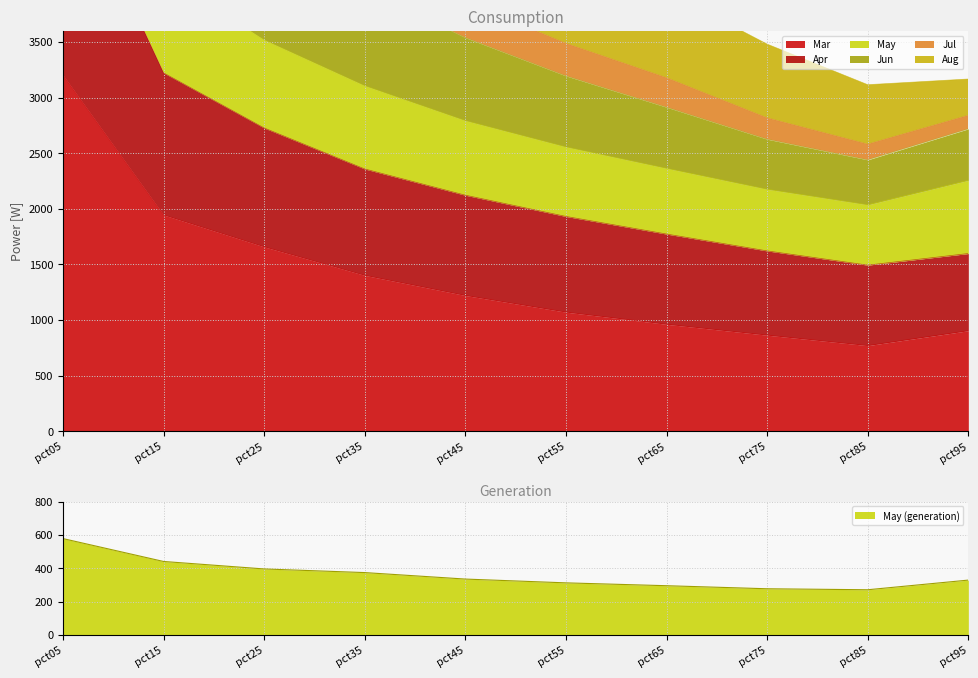

What is the average value of the Mar series?

1400.3